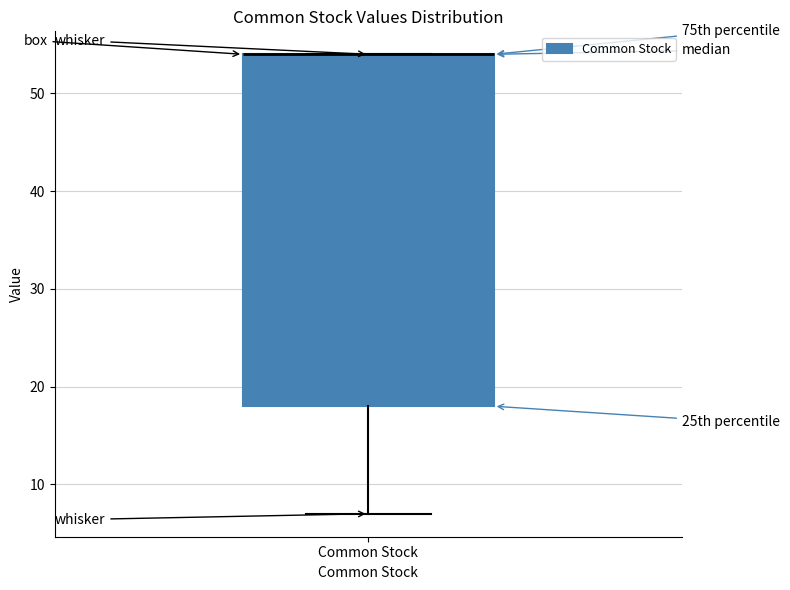

Where is the lower edge of the box for Common Stock on the y-axis? The values are not printed on the chart, so give them approximately, as read against the axis.

18